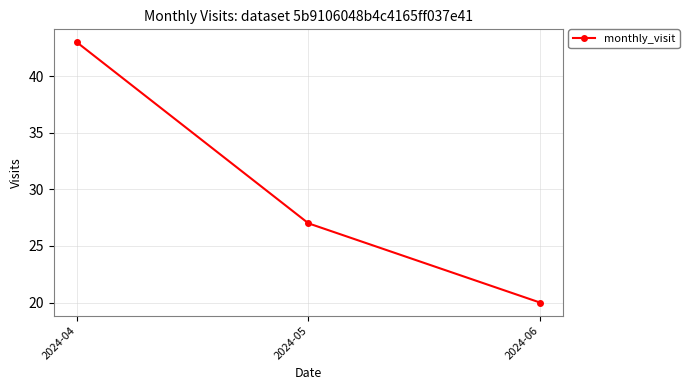

What is the minimum value shown in the chart?

20